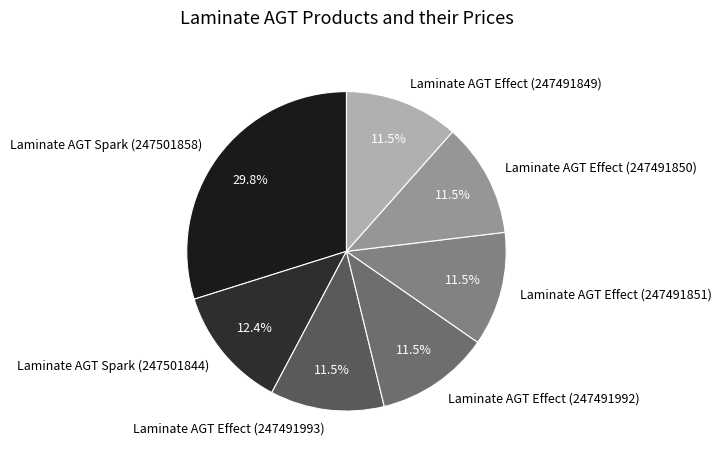

Which category has the biggest portion of the pie?

Laminate AGT Spark (247501858)